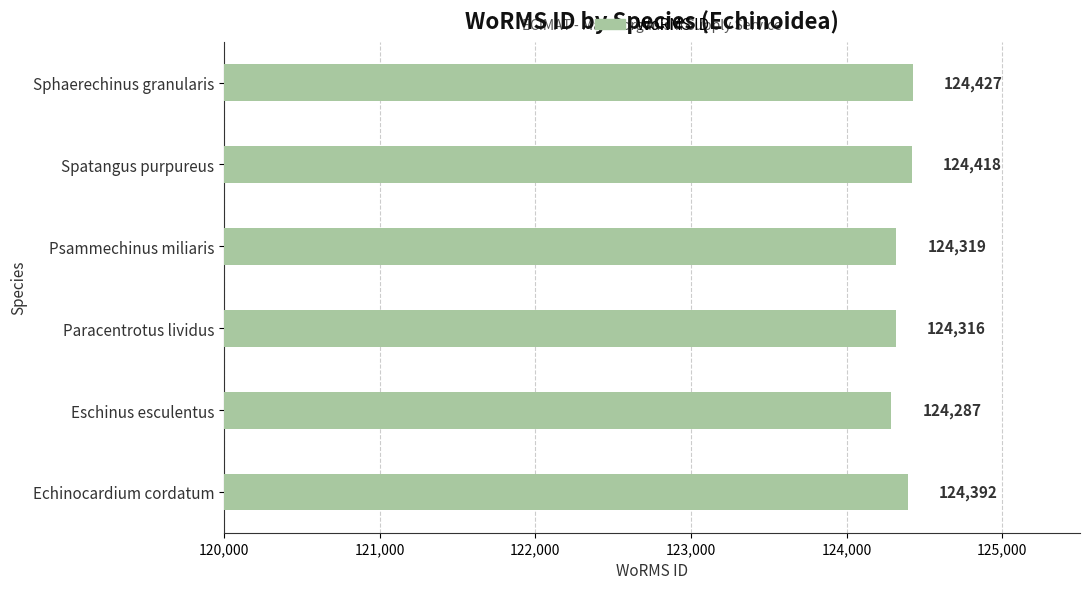

At which category does the chart reach its minimum across all series?

Eschinus esculentus